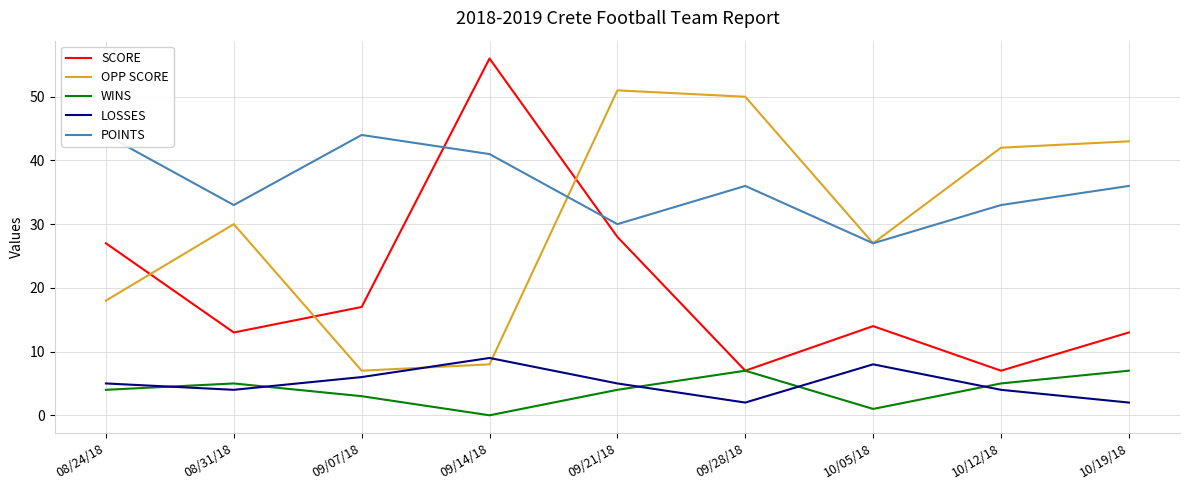

The value of OPP SCORE at 10/19/18 is 11. True or false?

False